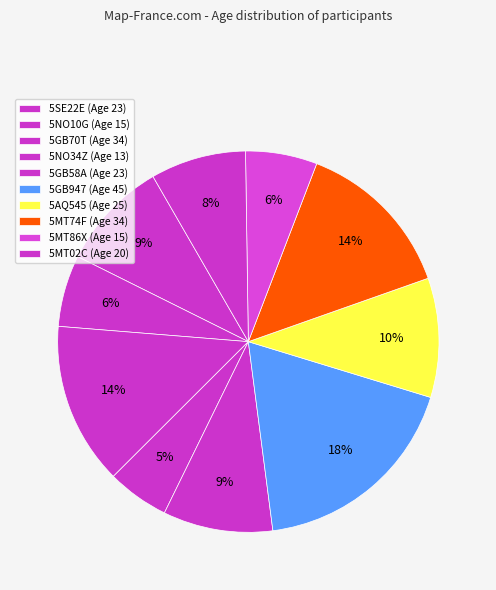

How many slices are in this pie chart?

10